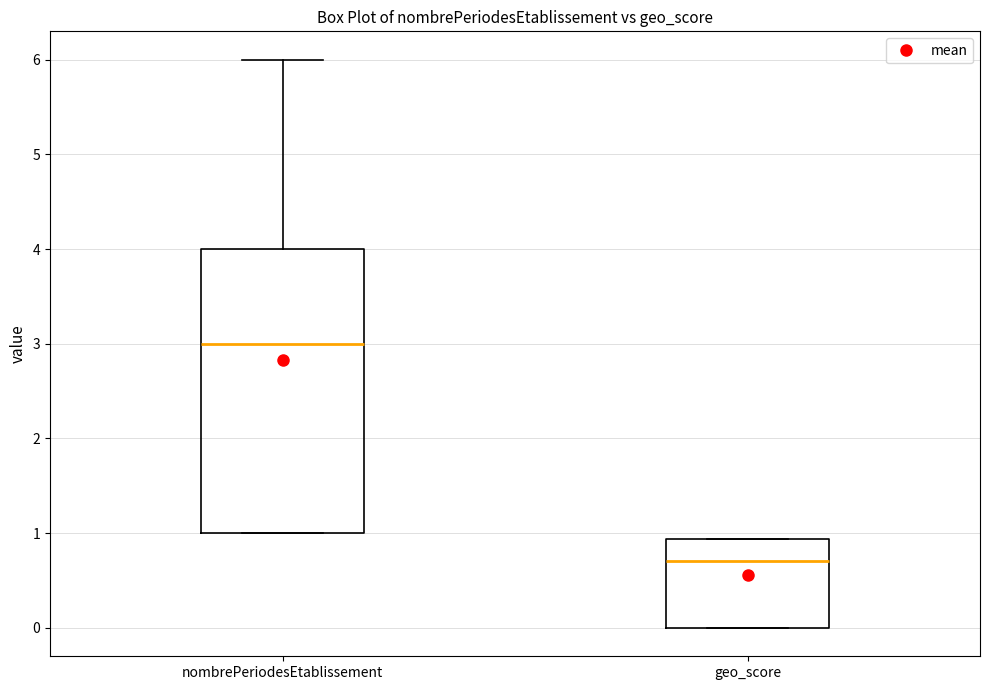

Reading left to right, transcribe this box plot: for each box, give where its median line is, the range the box spans, and where its two whiskers end, as read against the y-axis. The values are not printed on the chart, so give them approximately, as read against the axis.

nombrePeriodesEtablissement: median 3.0, box 1.0 to 4.0, whiskers 1.0 to 6.0
geo_score: median 0.7, box 0.0 to 0.9, whiskers 0.0 to 0.9